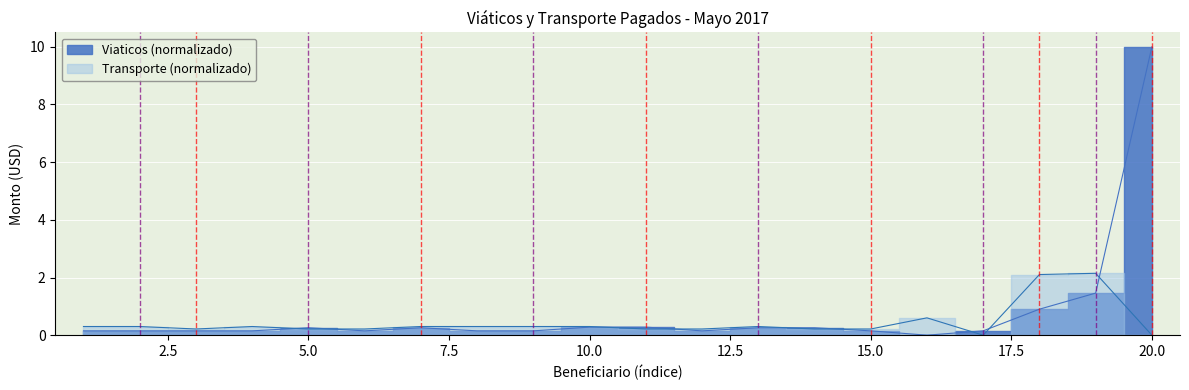

Is this an area chart (filled region under the line)?

No